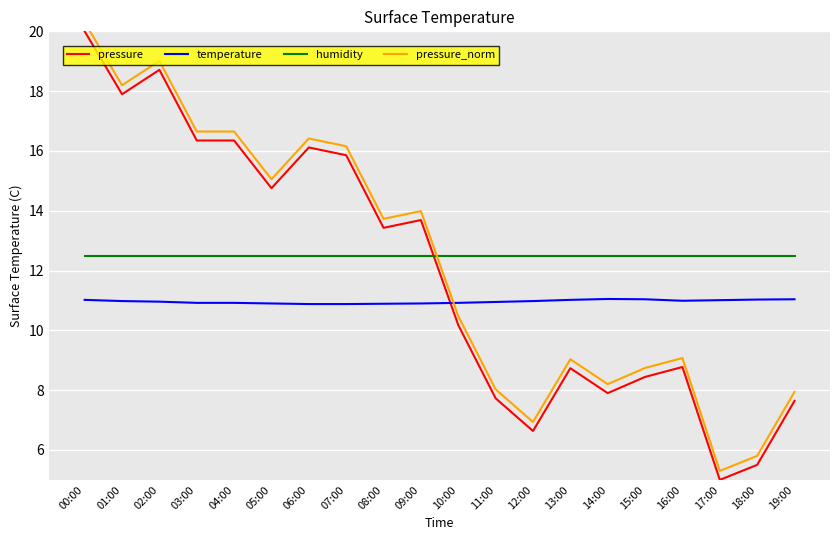

What is the total value across all series at 16:00?

41.3